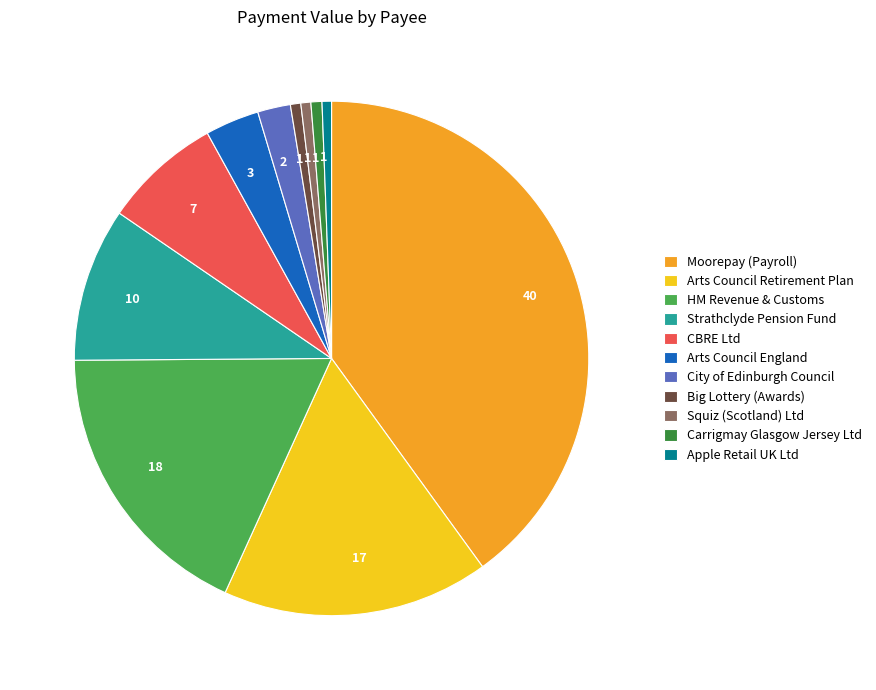

True or false: Carrigmay Glasgow Jersey Ltd accounts for 1% of the total.

True